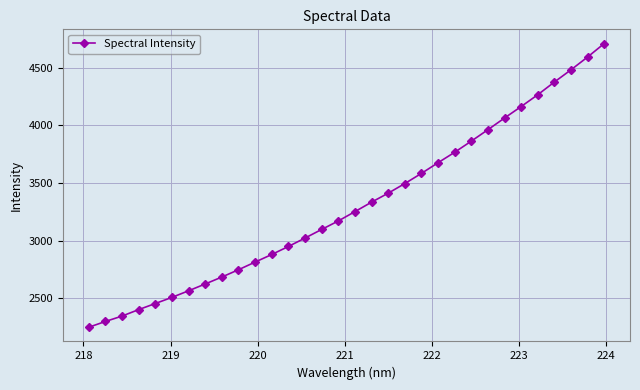

What is the difference between the maximum and second lowest values?

2408.9